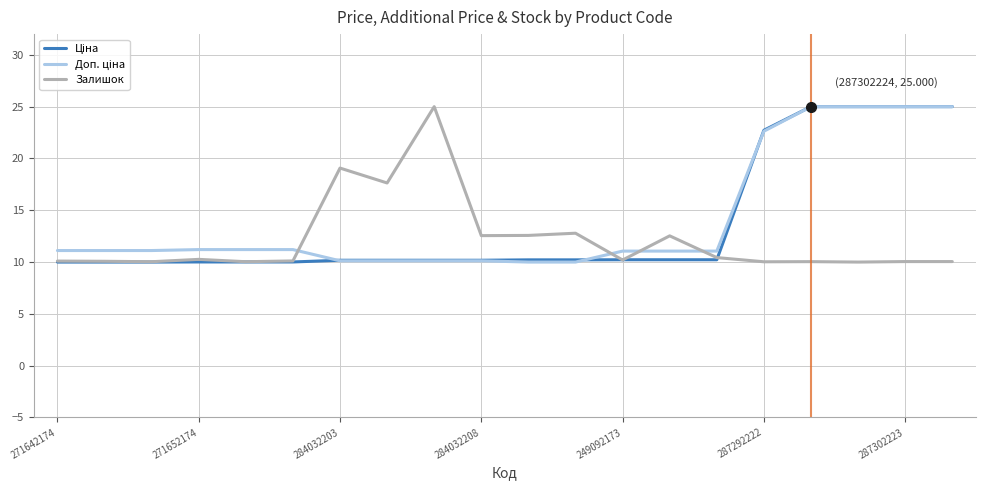

True or false: Залишок and Ціна cross at least once.

True